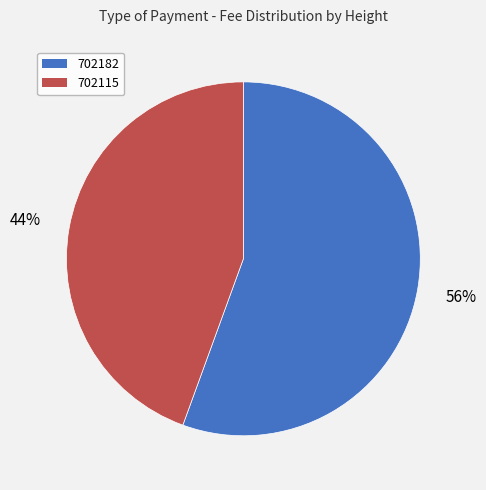

Combined, do 702115 and 702182 account for over 50%?

Yes